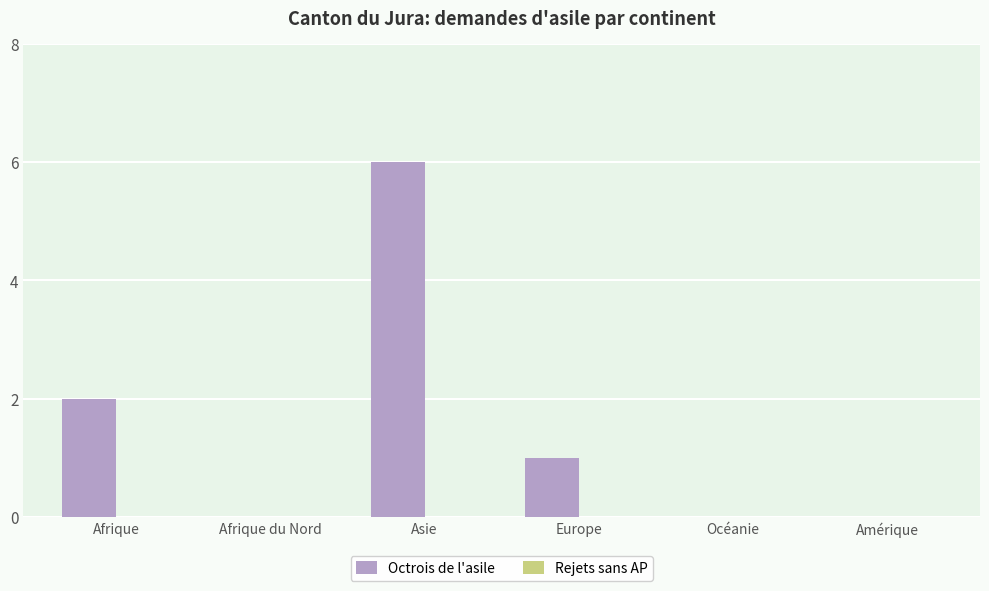

What is the sum of all values?

9